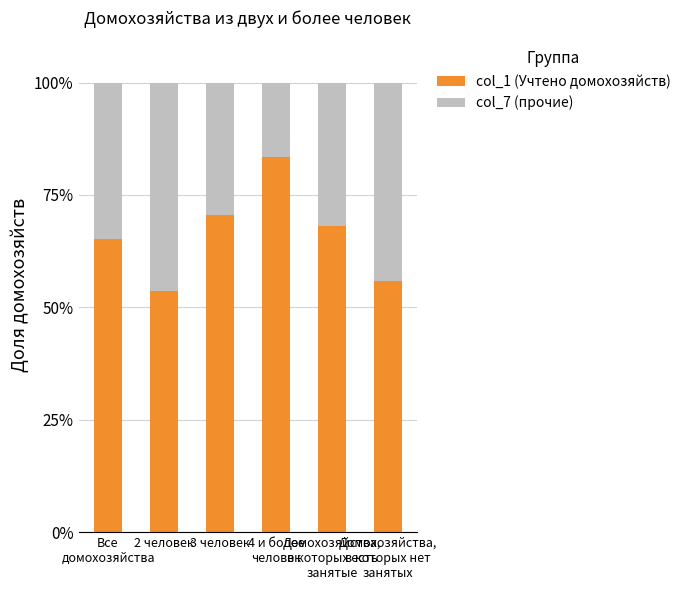

What is the maximum value for col_1 (Учтено домохозяйств)?

83.5